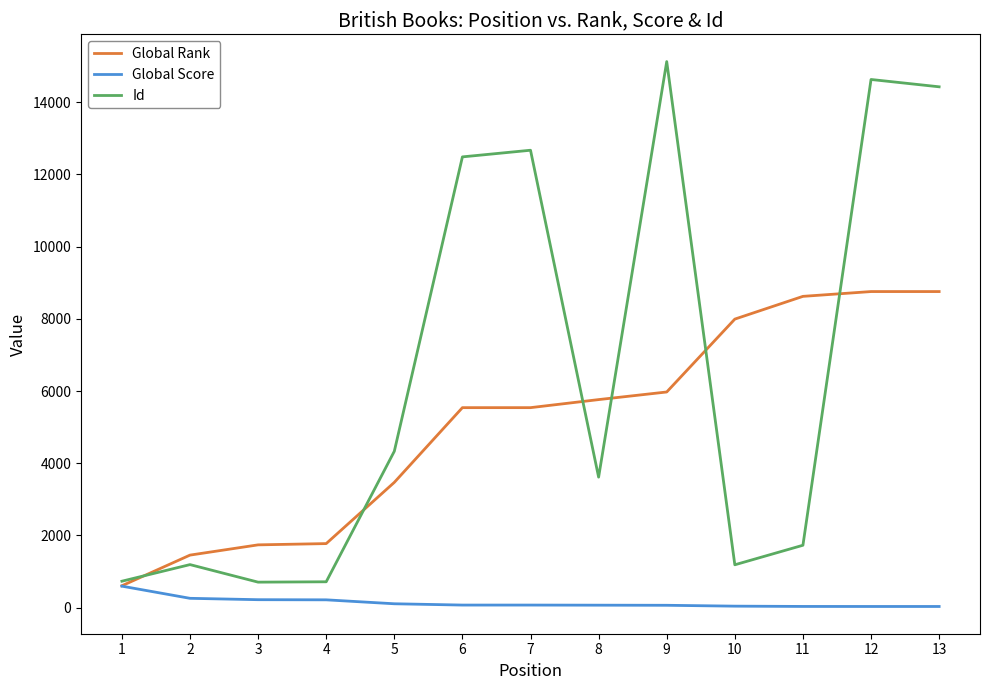

True or false: Global Rank has a value of 7994 at 10.

True